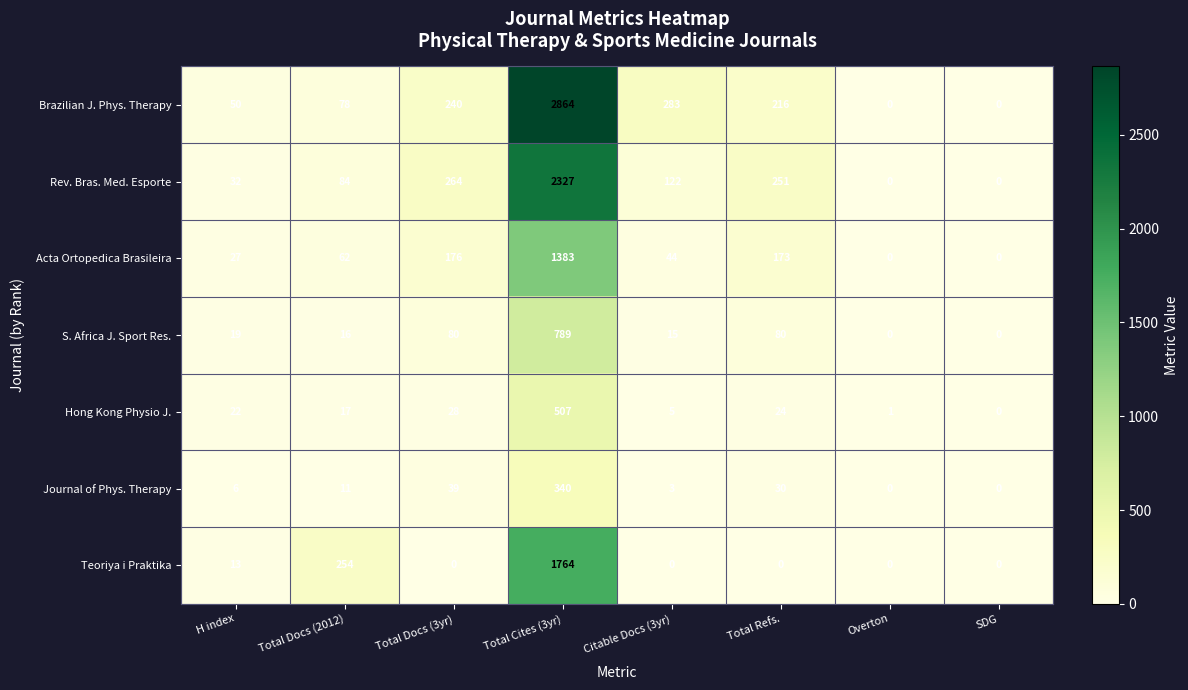

True or false: Teoriya i Praktika has a value of 0 at Citable Docs (3yr).

True